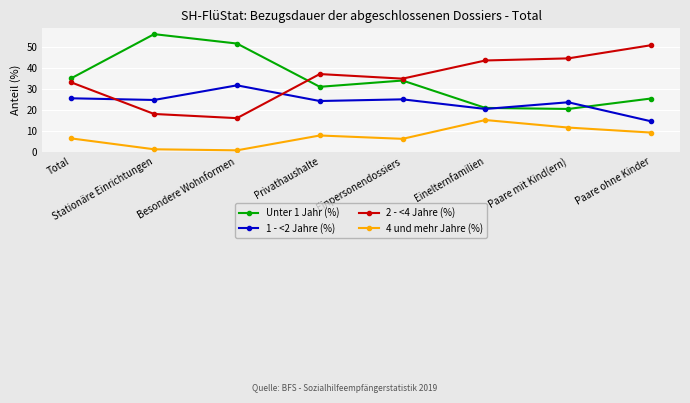

What is the sum of the Unter 1 Jahr (%) values at Besondere Wohnformen and Einpersonendossiers?

85.7